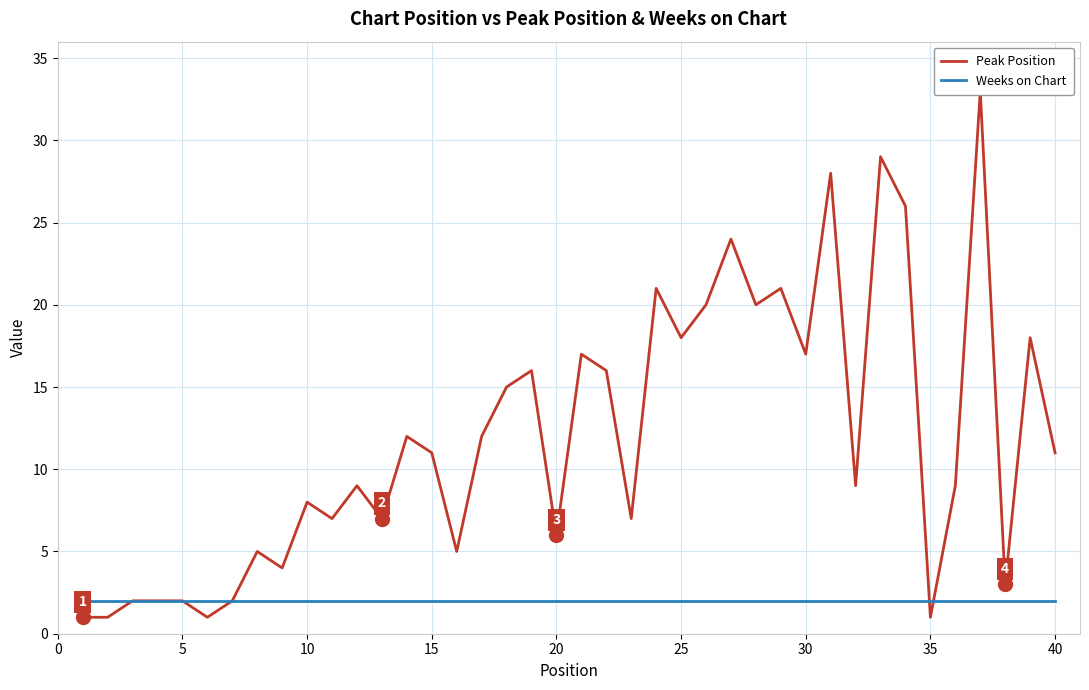

True or false: Weeks on Chart has a value of 1 at 32.

False